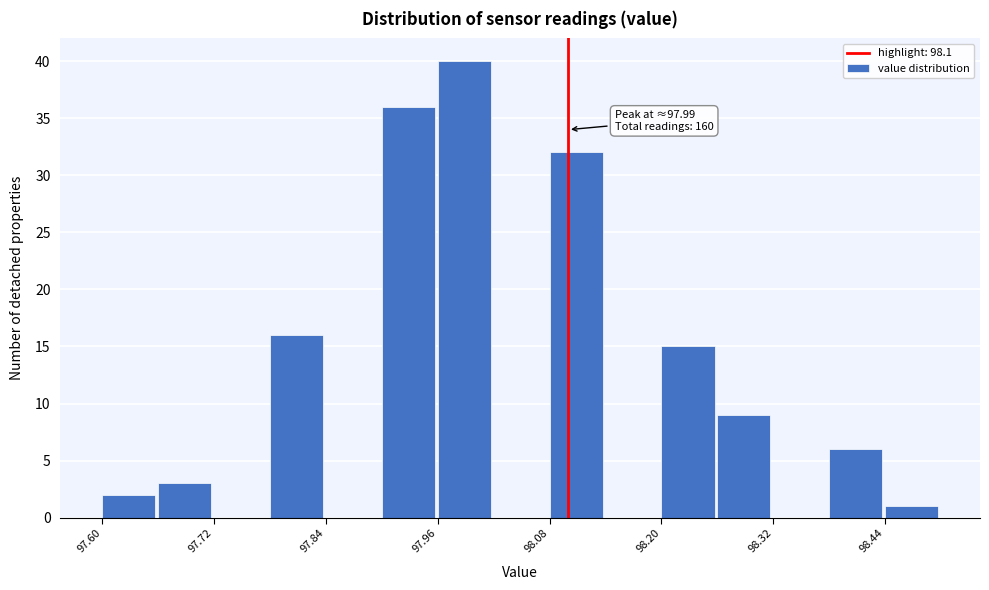

Around what value on the x-axis is the tallest bar? Give the approximate position of its centre, as read against the axis.

97.98